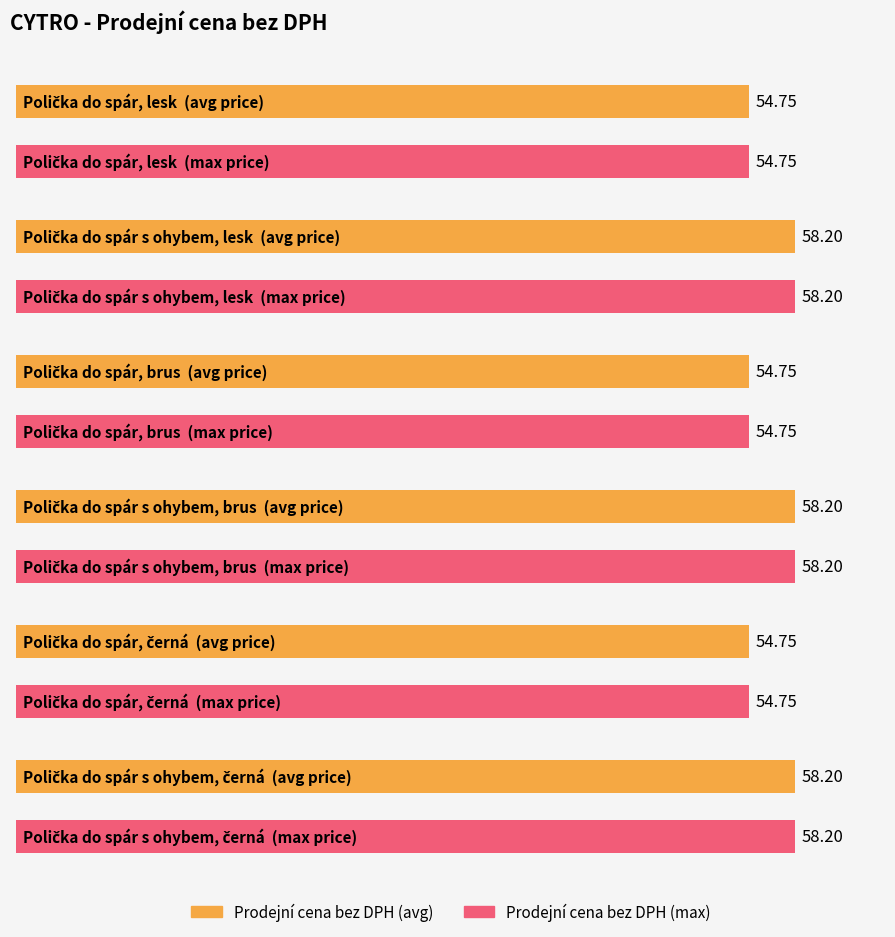

What is the maximum value shown in the chart?

58.2